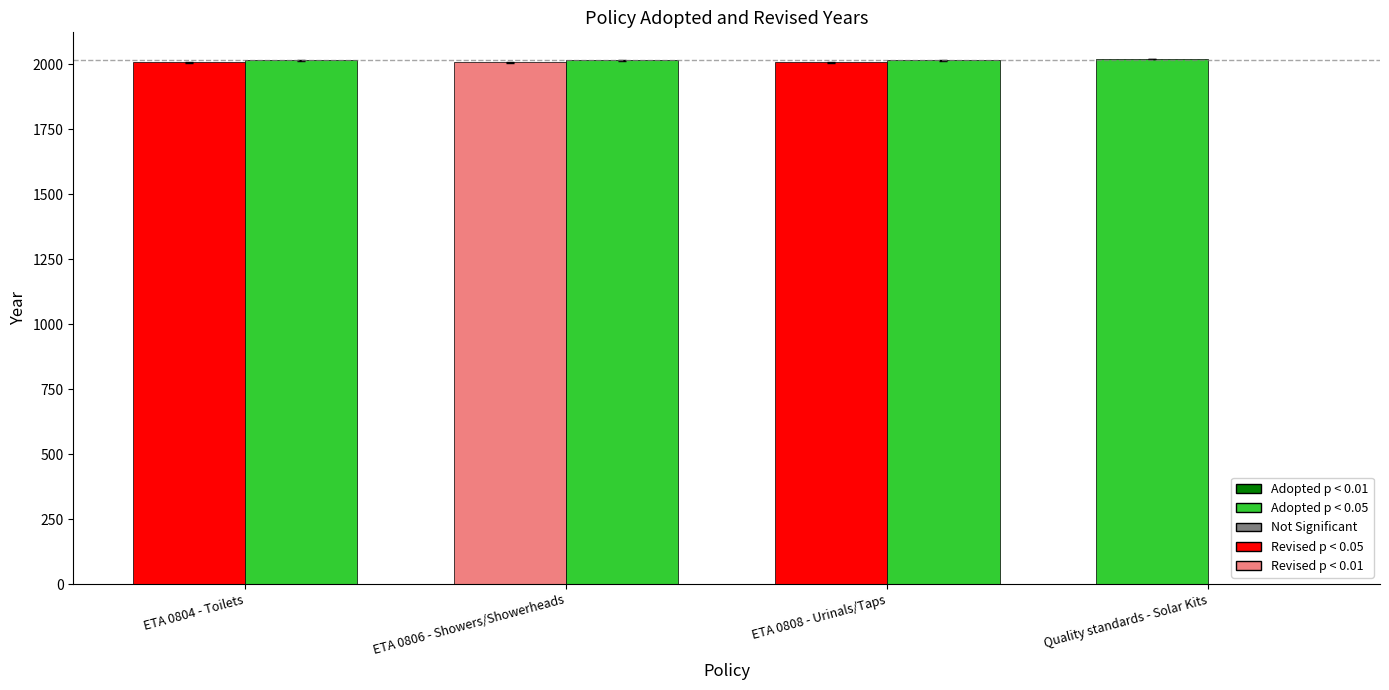

Is it true that Adopted equals 1143 at ETA 0808 - Urinals/Taps?

False